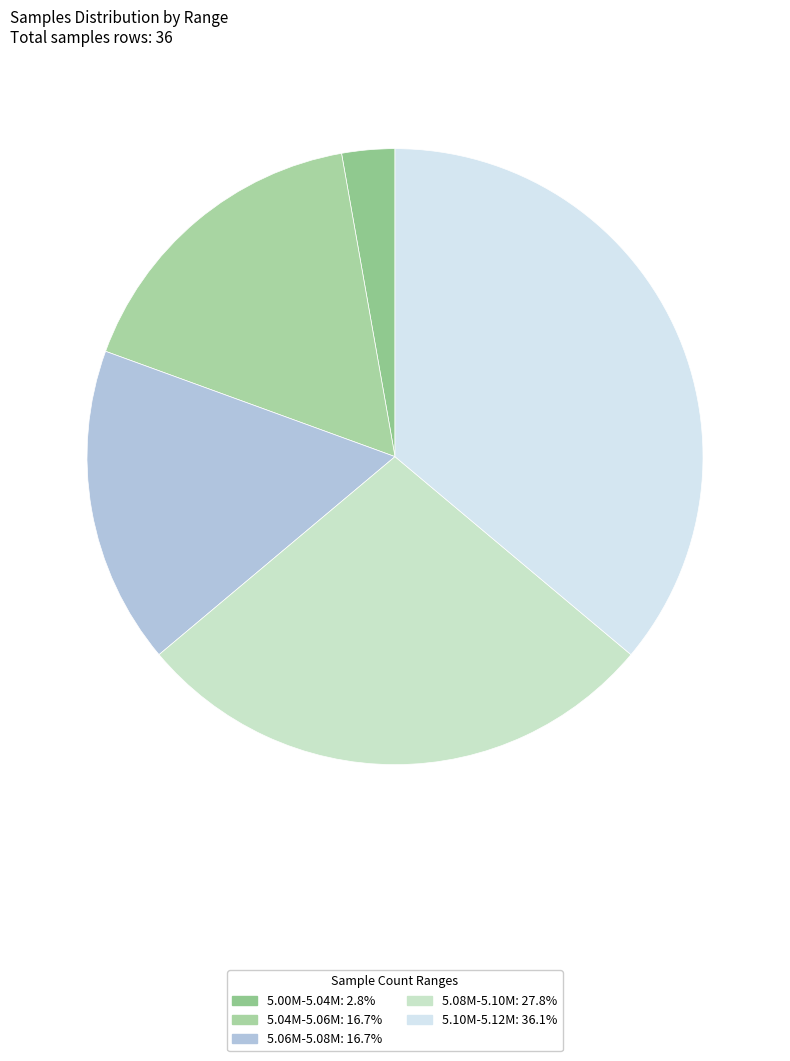

How many slices are in this pie chart?

5